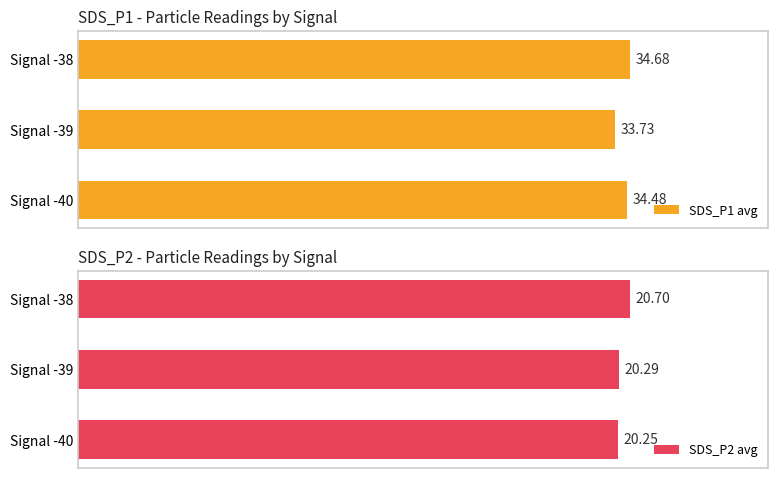

What is the difference between the maximum and minimum values in the SDS_P2 avg series?

0.5